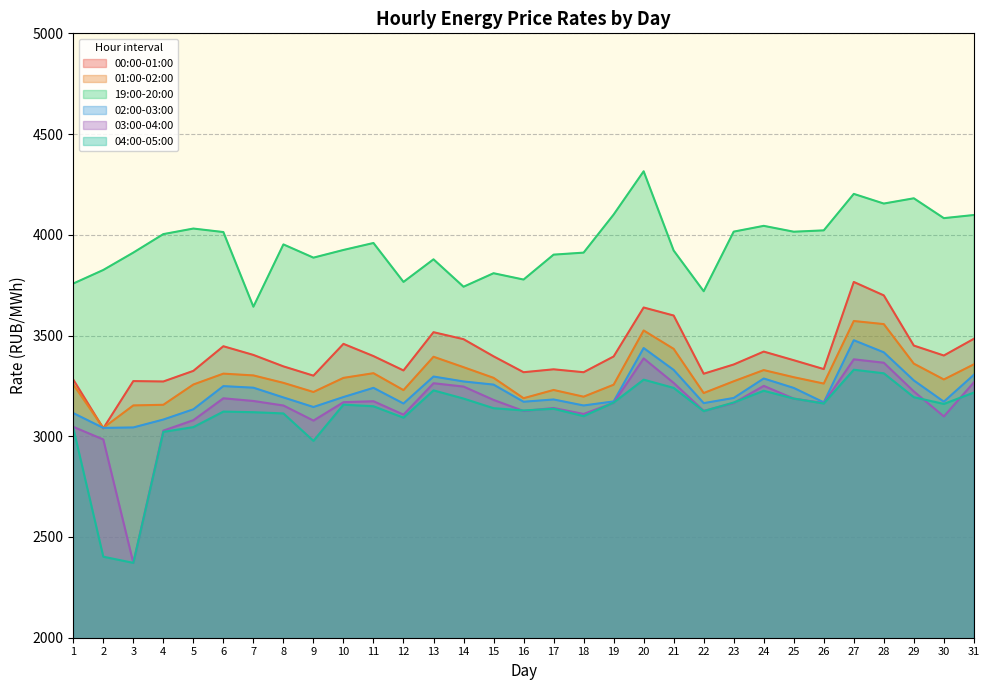

The value of 04:00-05:00 at 11 is 4886.9. True or false?

False